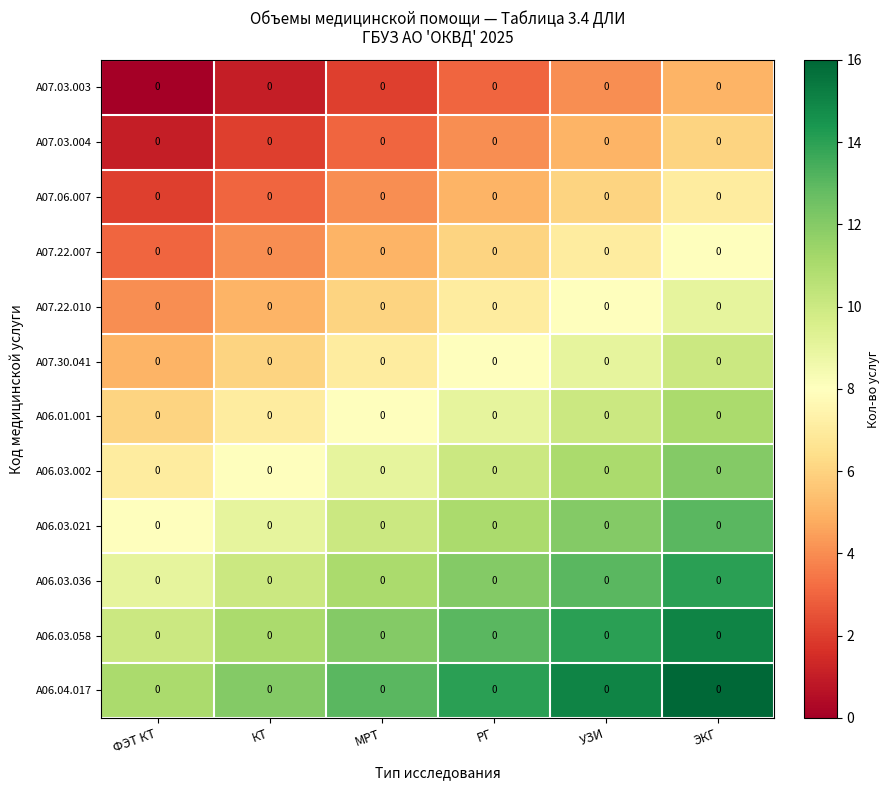

Between УЗИ and МРТ, which is larger?

УЗИ